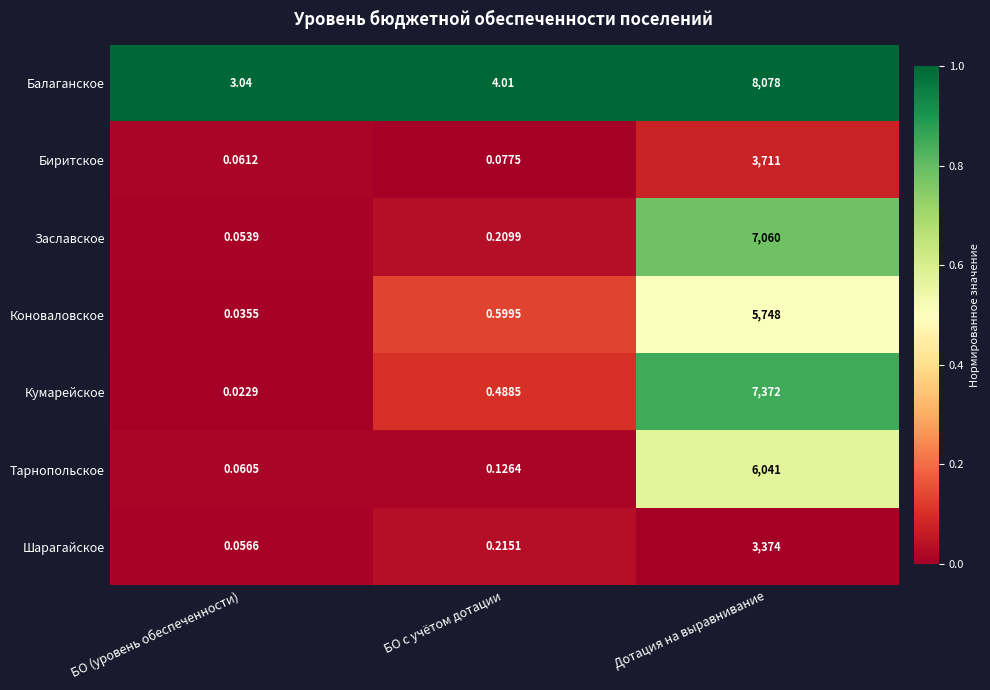

Rank the series at БО (уровень обеспеченности) from highest to lowest value.

Балаганское, Биритское, Тарнопольское, Шарагайское, Заславское, Коноваловское, Кумарейское